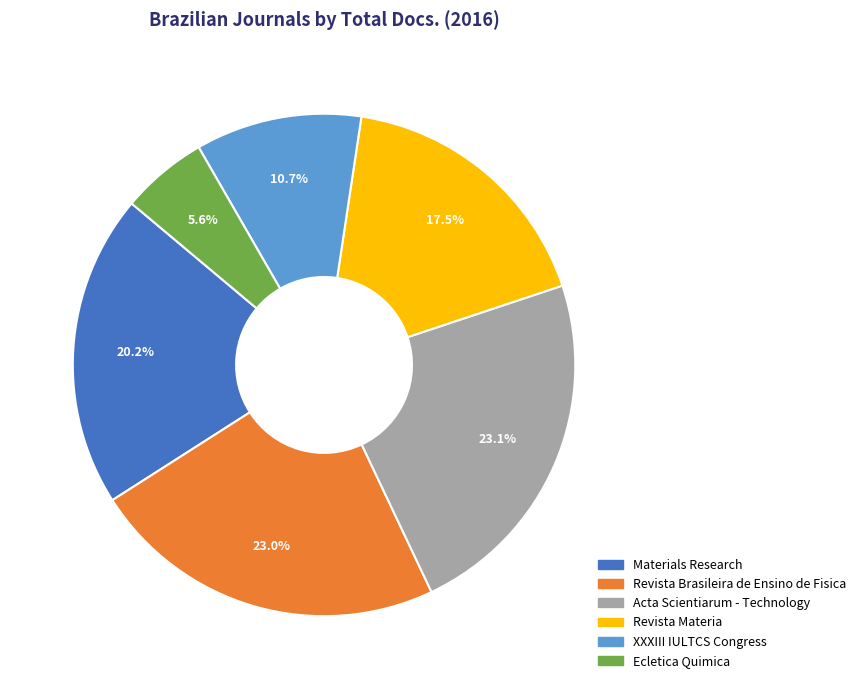

Do Ecletica Quimica and XXXIII IULTCS Congress together represent more than half of the pie?

No